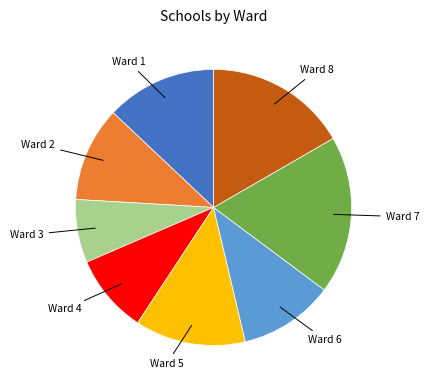

Does any single category account for the majority?

No